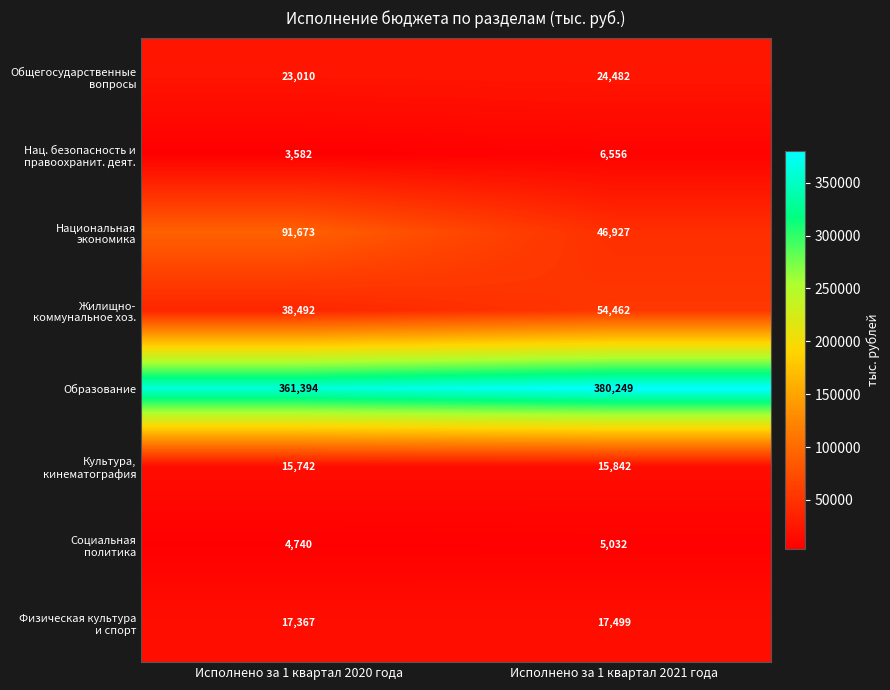

Which label corresponds to the smallest value in the chart?

Исполнено за 1 квартал 2020 года